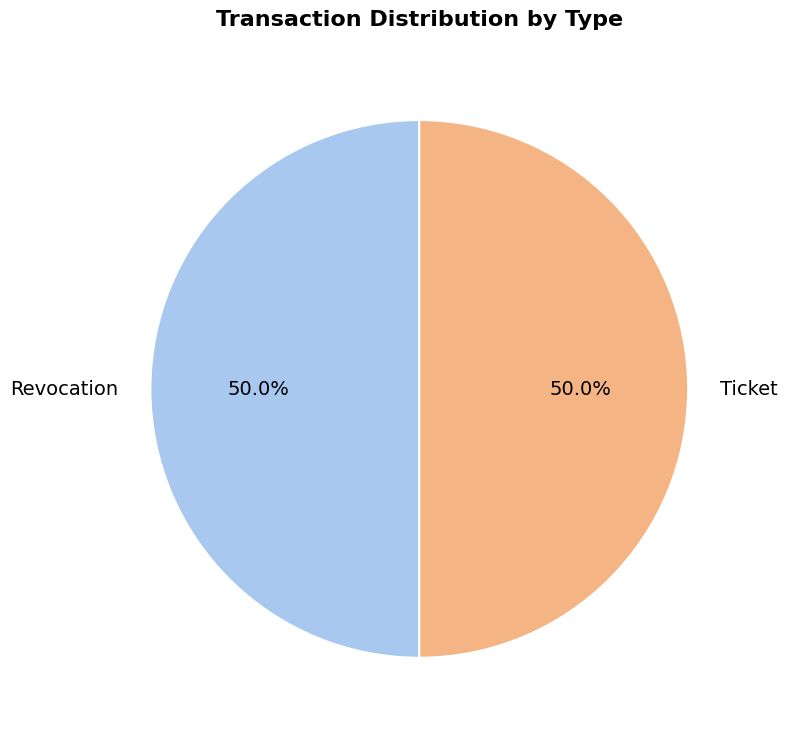

The Ticket slice represents 50% of the pie. True or false?

True